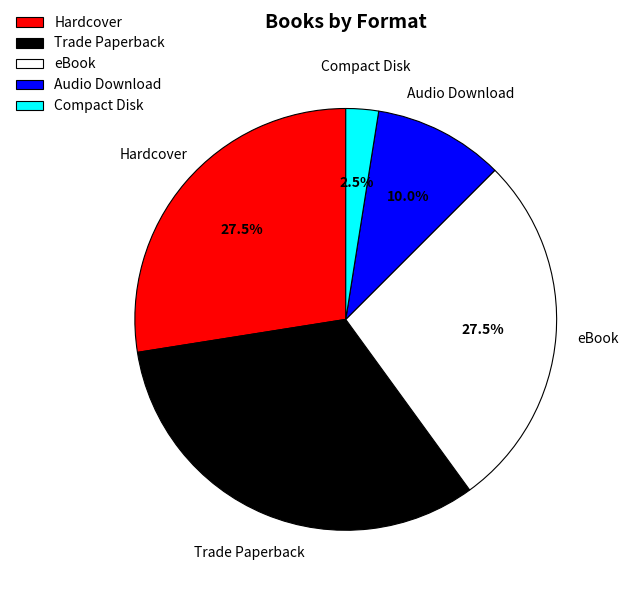

To the nearest percent, what is the difference between the Trade Paperback and Compact Disk slice percentages?

30%